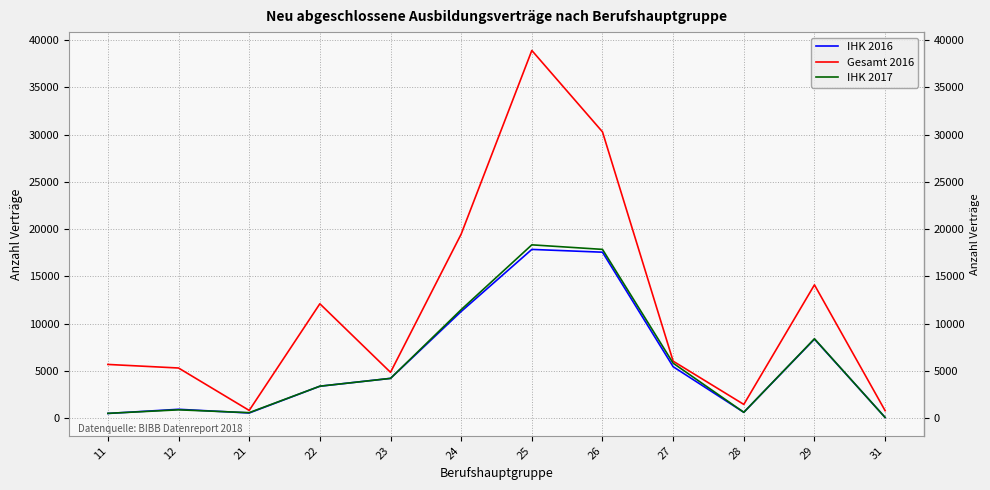

Which category has the lowest value in the IHK 2016 series?

31